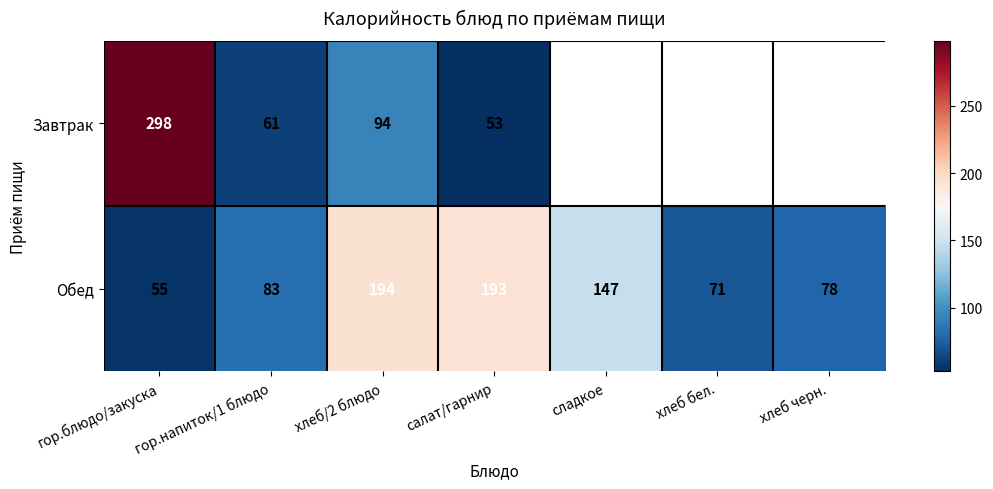

At how many categories does at least one series exceed 292?

1